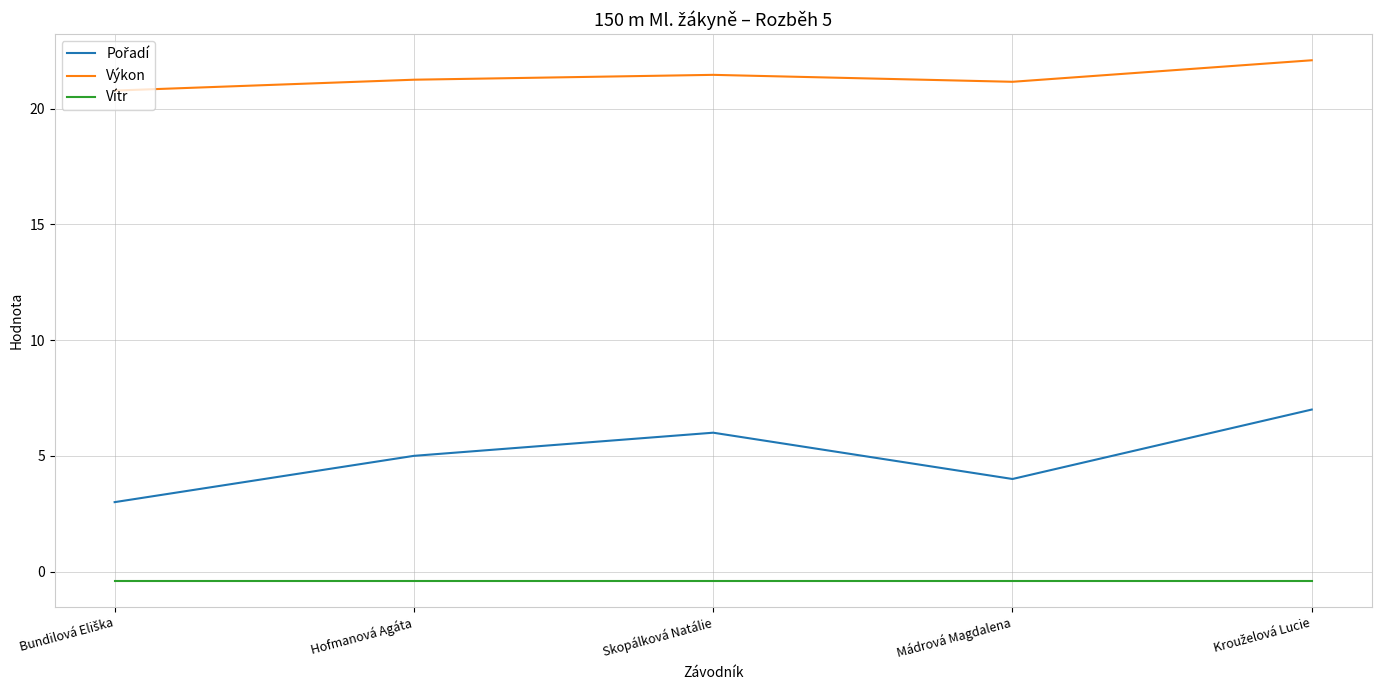

What is the difference between the maximum and minimum values in the Výkon series?

1.3